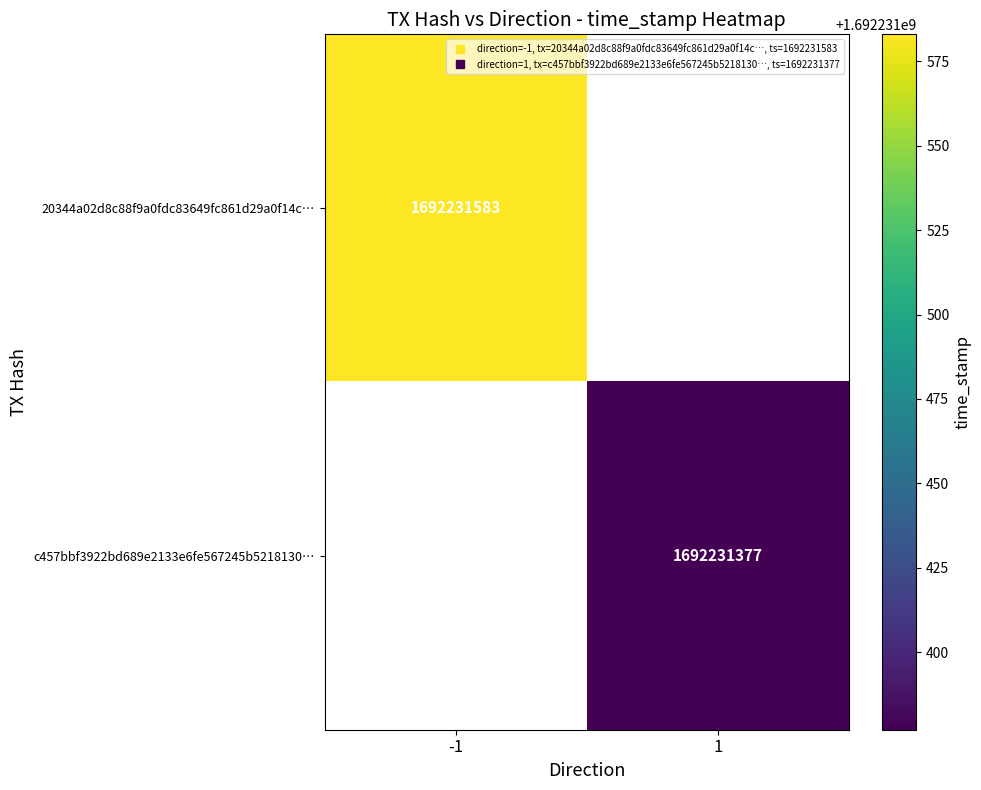

What value does the c457bbf3922bd689e2133e6fe567245b5218130 series have at time_stamp?

1692231377